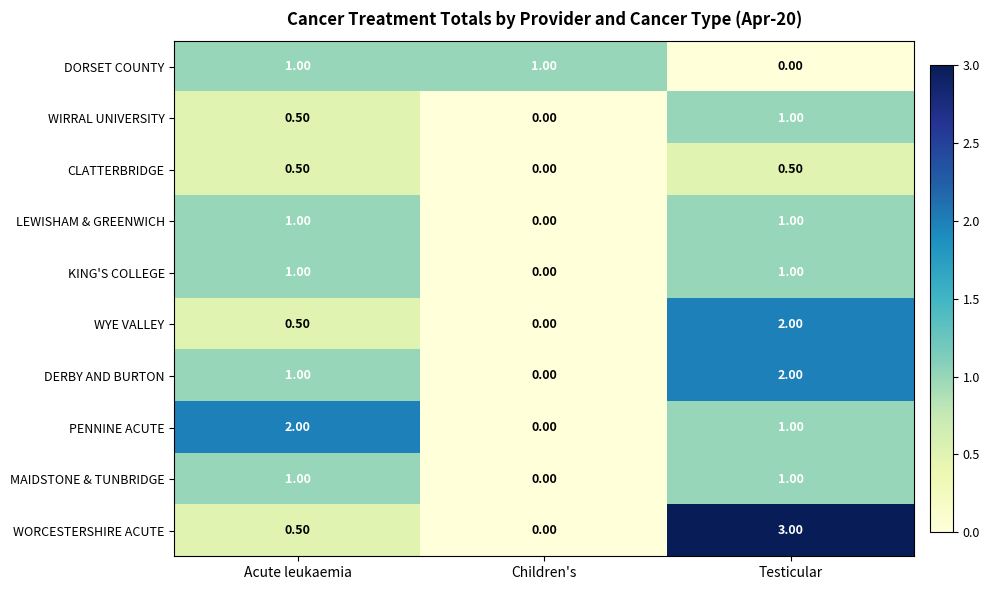

At which label is MAIDSTONE & TUNBRIDGE closest to 0?

Children's